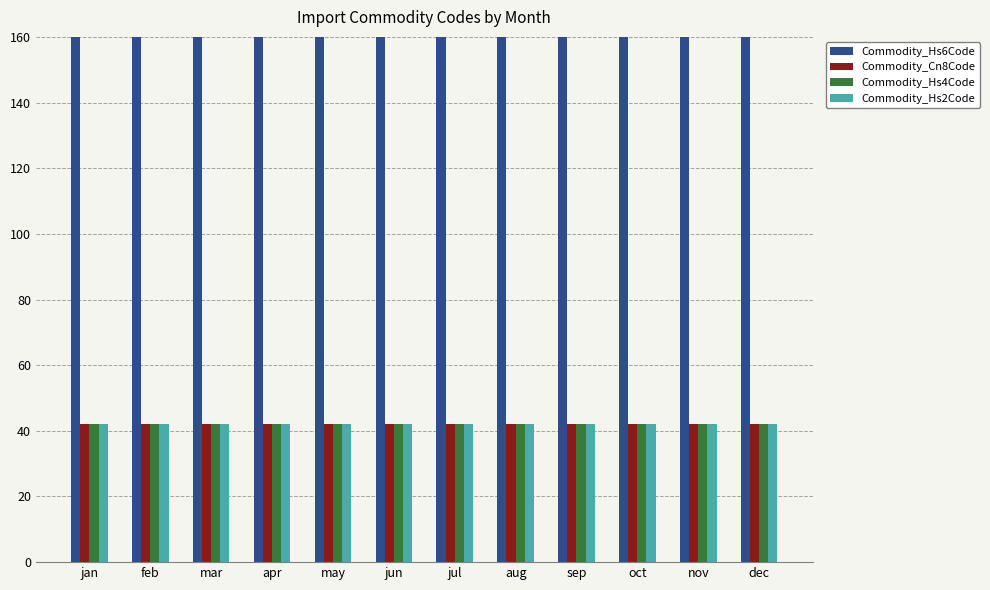

What is the greatest value displayed?

420.2